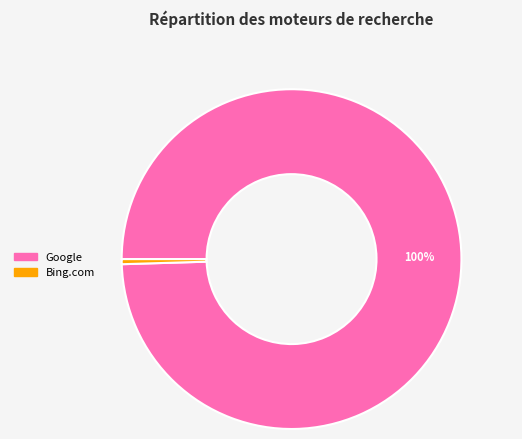

Is there a majority slice in this chart?

Yes